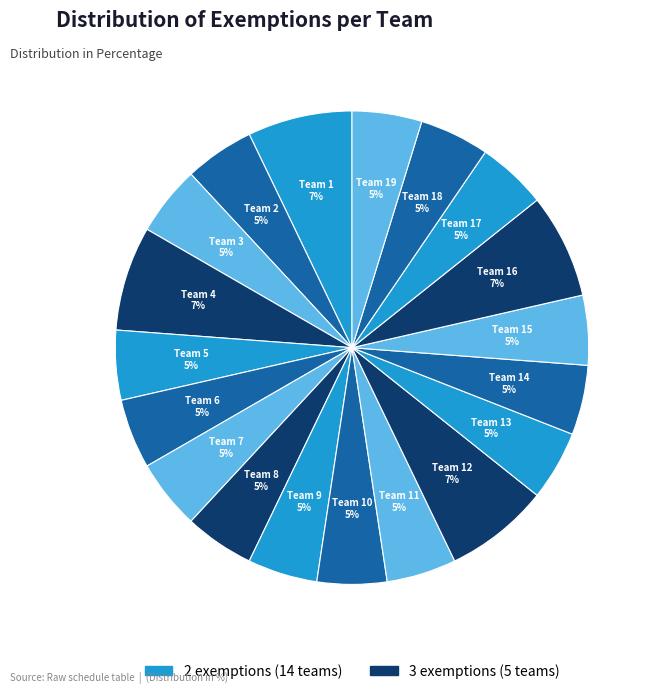

Does any single category account for the majority?

No